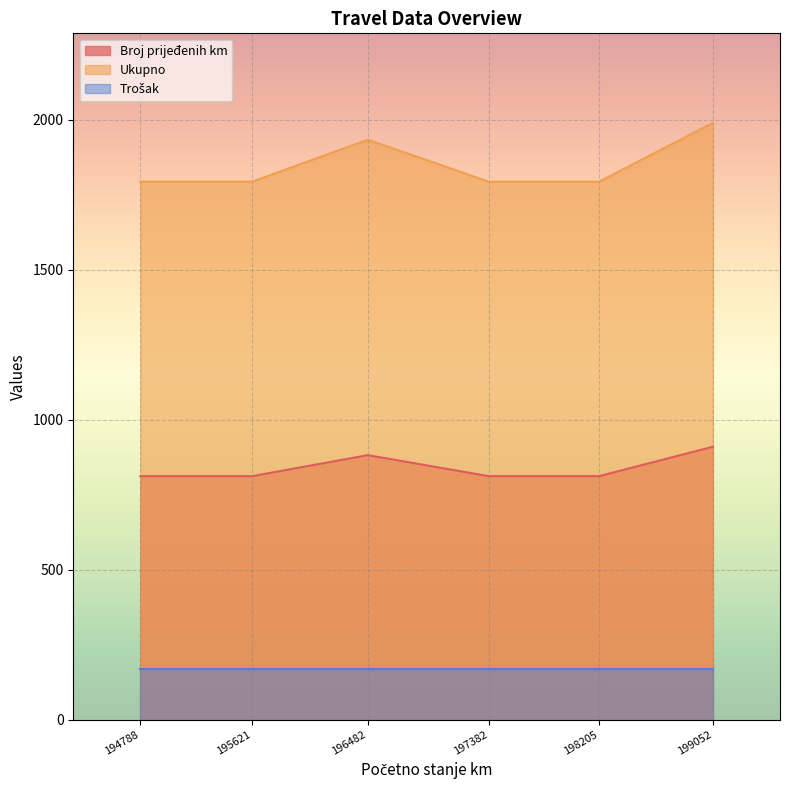

What is the approximate value of Broj prijeđenih km at 199052?

910